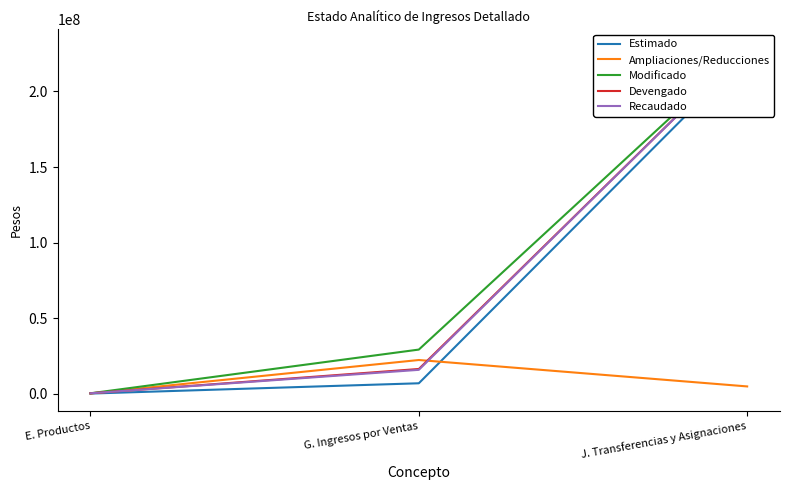

At how many categories does at least one series exceed 166301909?

1